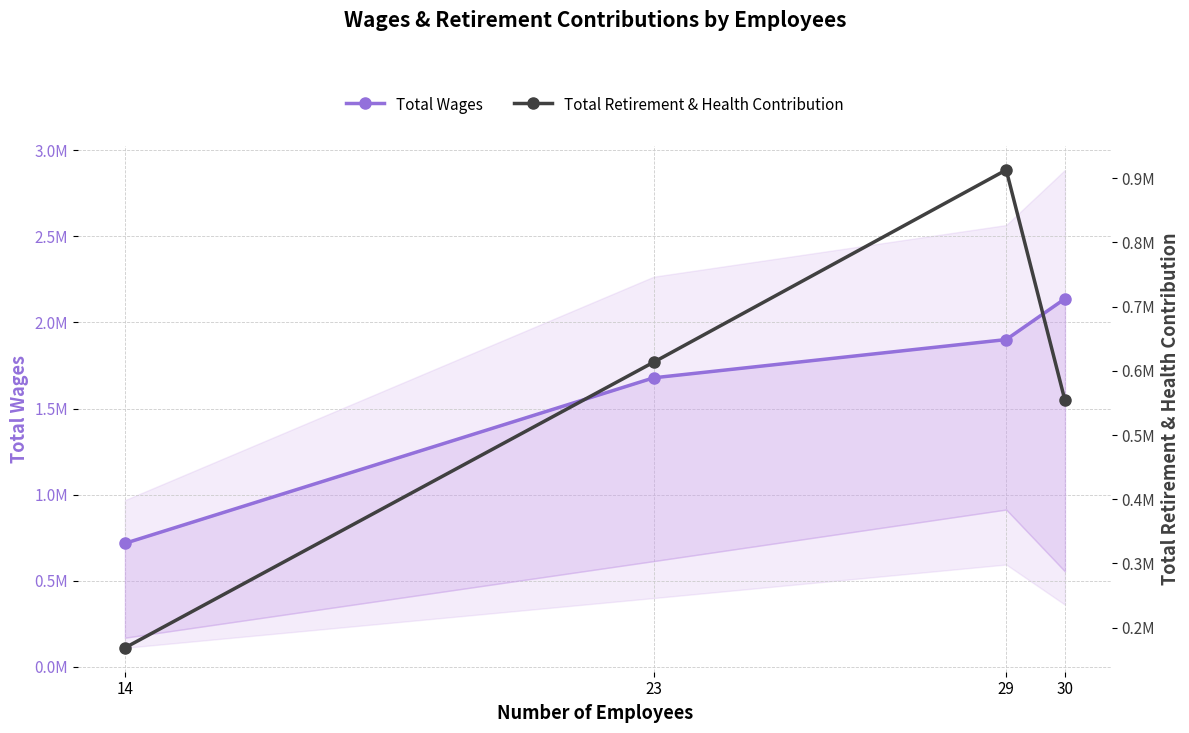

How many distinct data groups are displayed?

2